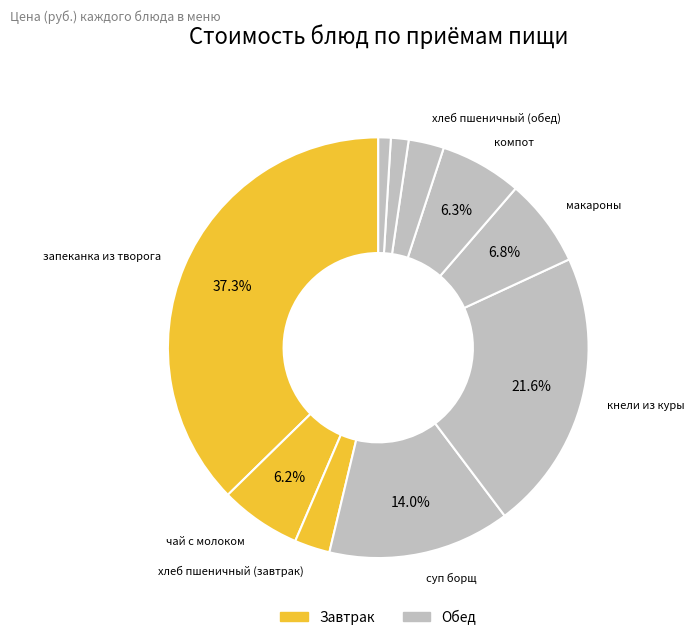

Which slice is the largest?

запеканка из творога